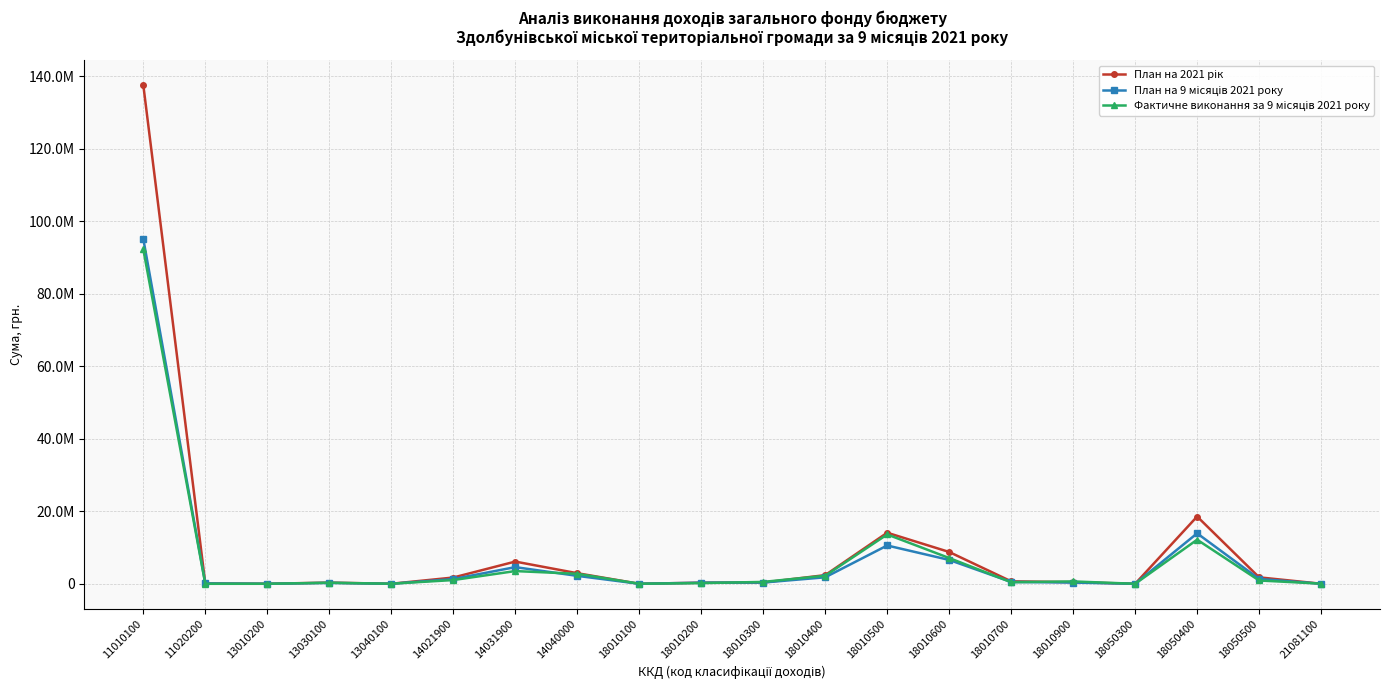

What is the approximate value of Фактичне виконання за 9 місяців 2021 року at 18010100?

23768.9